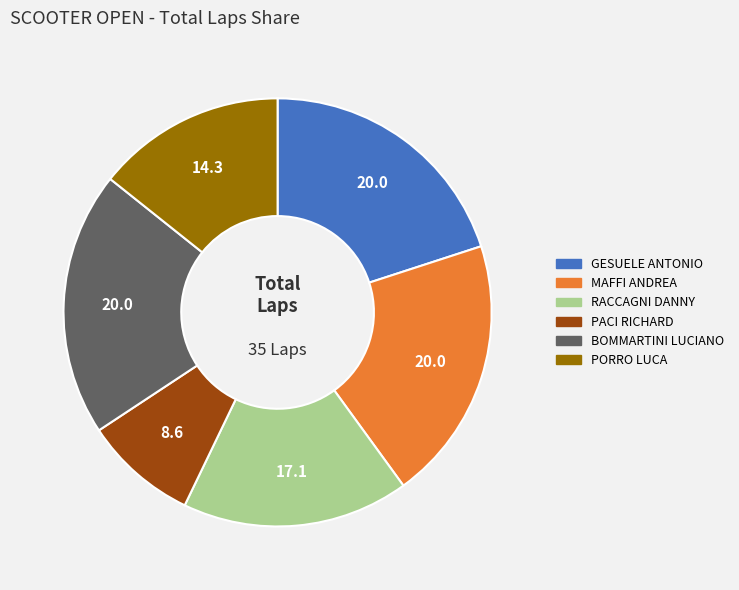

Is there a majority slice in this chart?

No